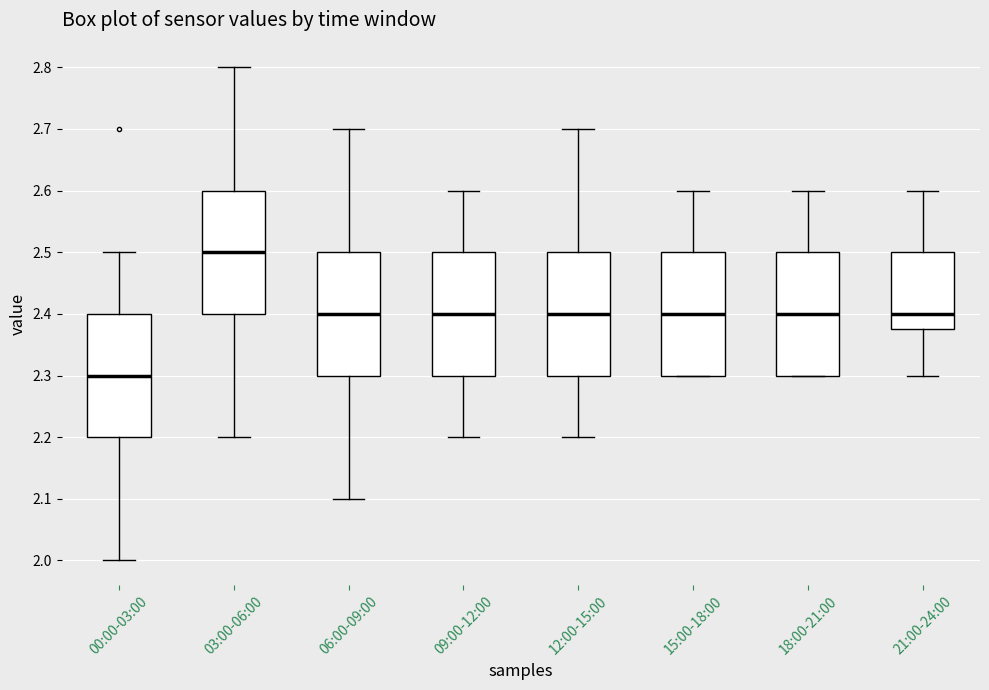

Which box has the lowest median line?

00:00-03:00